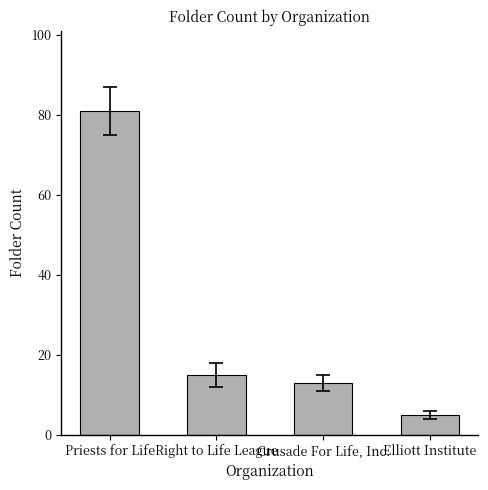

What is the smallest value displayed?

5